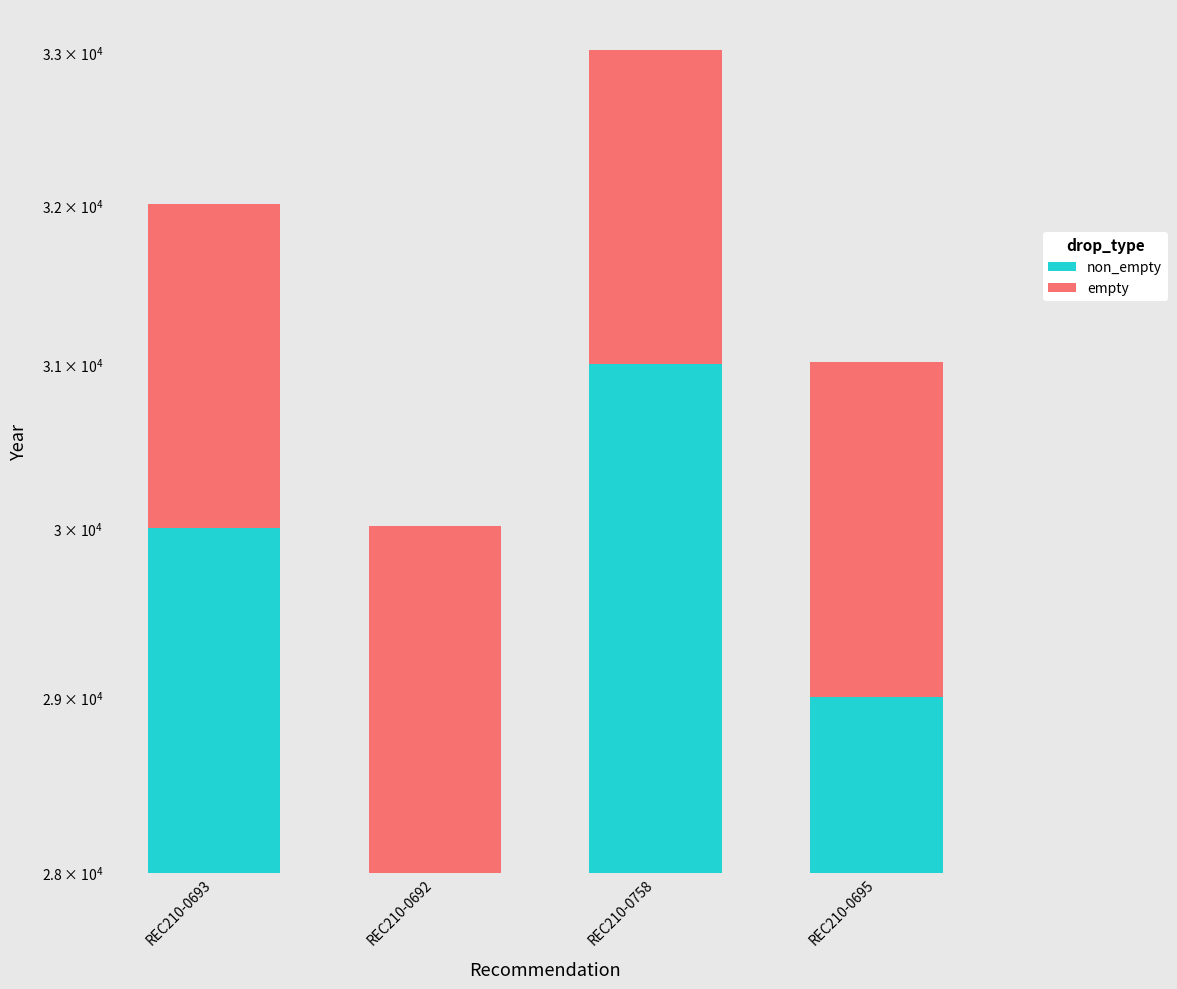

Rank the series at REC210-0695 from highest to lowest value.

non_empty, empty